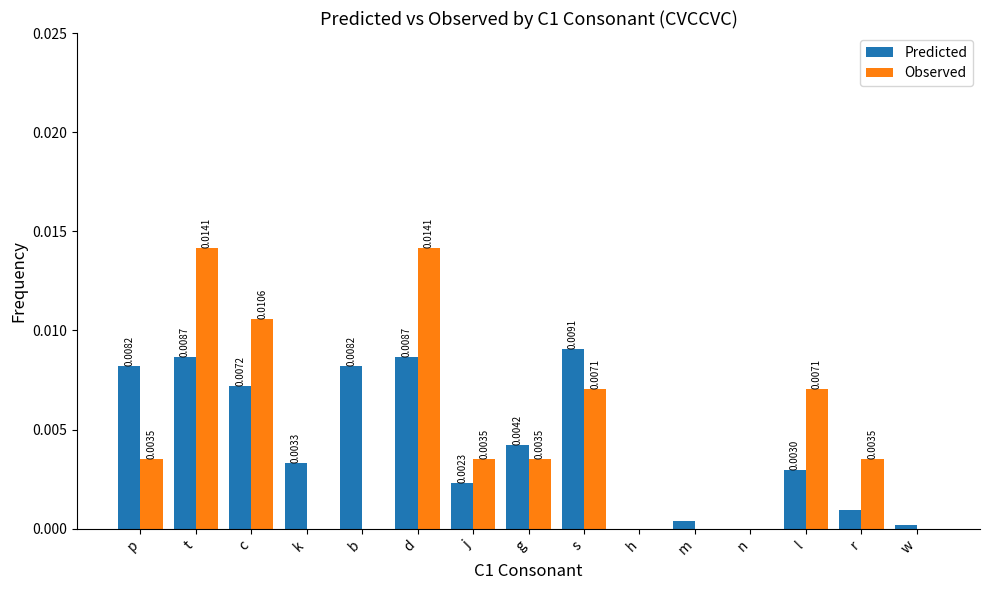

True or false: Observed has a value of 0.0 at t.

True